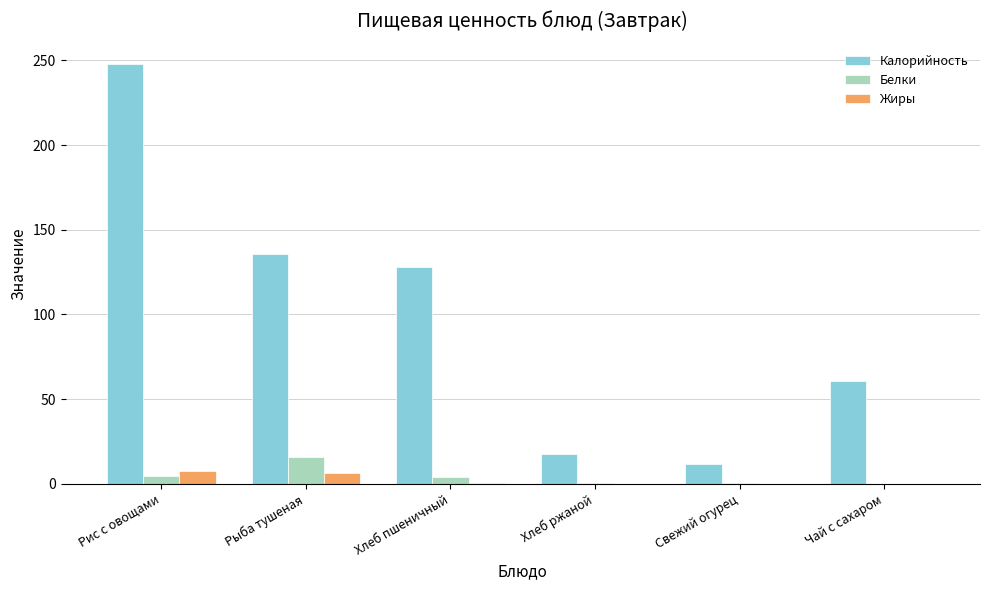

The value of Калорийность at Рис с овощами is 440.1. True or false?

False